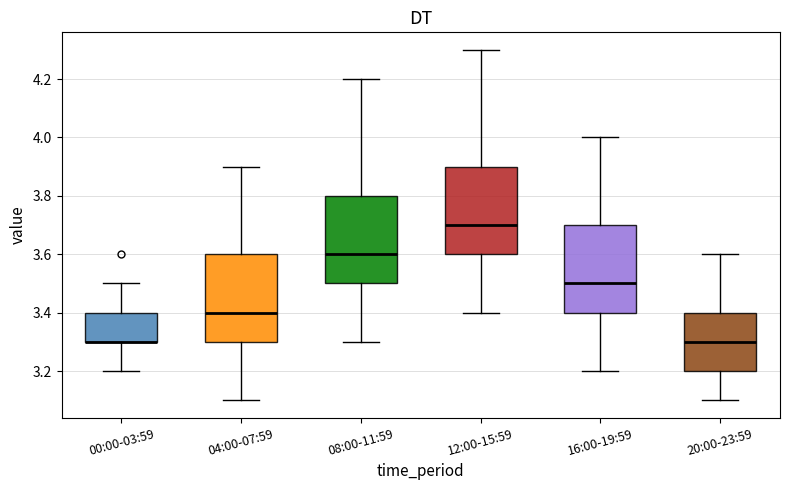

Reading left to right, transcribe this box plot: for each box, give where its median line is, the range the box spans, and where its two whiskers end, as read against the y-axis. The values are not printed on the chart, so give them approximately, as read against the axis.

00:00-03:59: median 3.3 (drawn on the box's lower edge), box 3.3 to 3.4, whiskers 3.2 to 3.5
04:00-07:59: median 3.4, box 3.3 to 3.6, whiskers 3.1 to 3.9
08:00-11:59: median 3.6, box 3.5 to 3.8, whiskers 3.3 to 4.2
12:00-15:59: median 3.7, box 3.6 to 3.9, whiskers 3.4 to 4.3
16:00-19:59: median 3.5, box 3.4 to 3.7, whiskers 3.2 to 4.0
20:00-23:59: median 3.3, box 3.2 to 3.4, whiskers 3.1 to 3.6